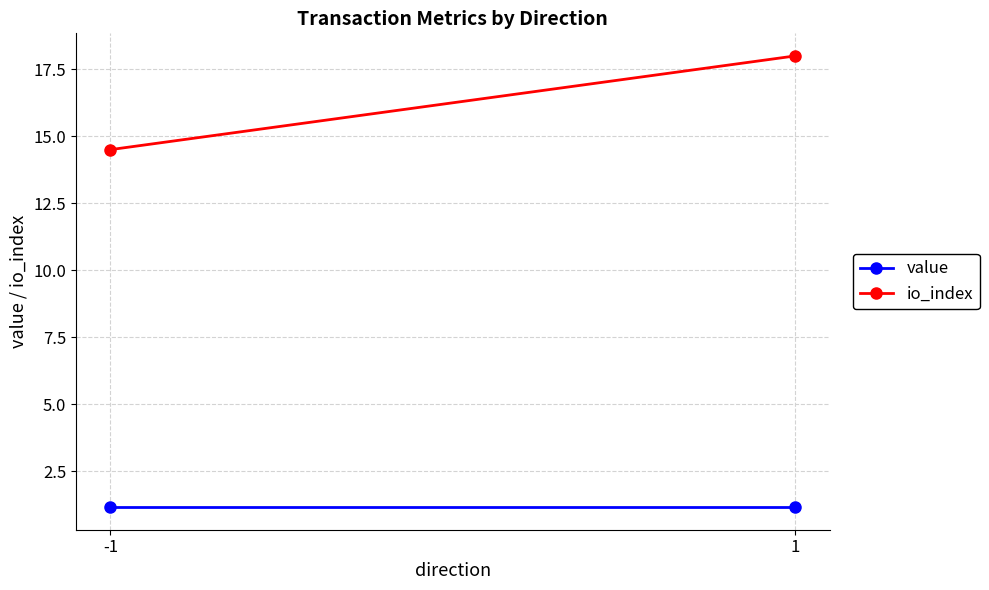

Reading left to right, extract all data points from this chart.

value: 1.2	1.2
io_index: 14.5	18.0